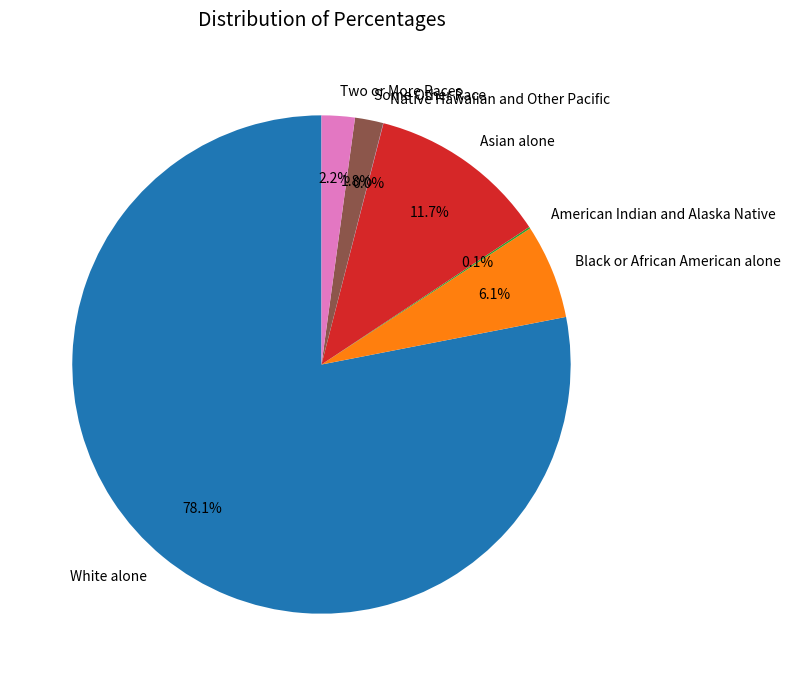

Which category has the biggest portion of the pie?

White alone